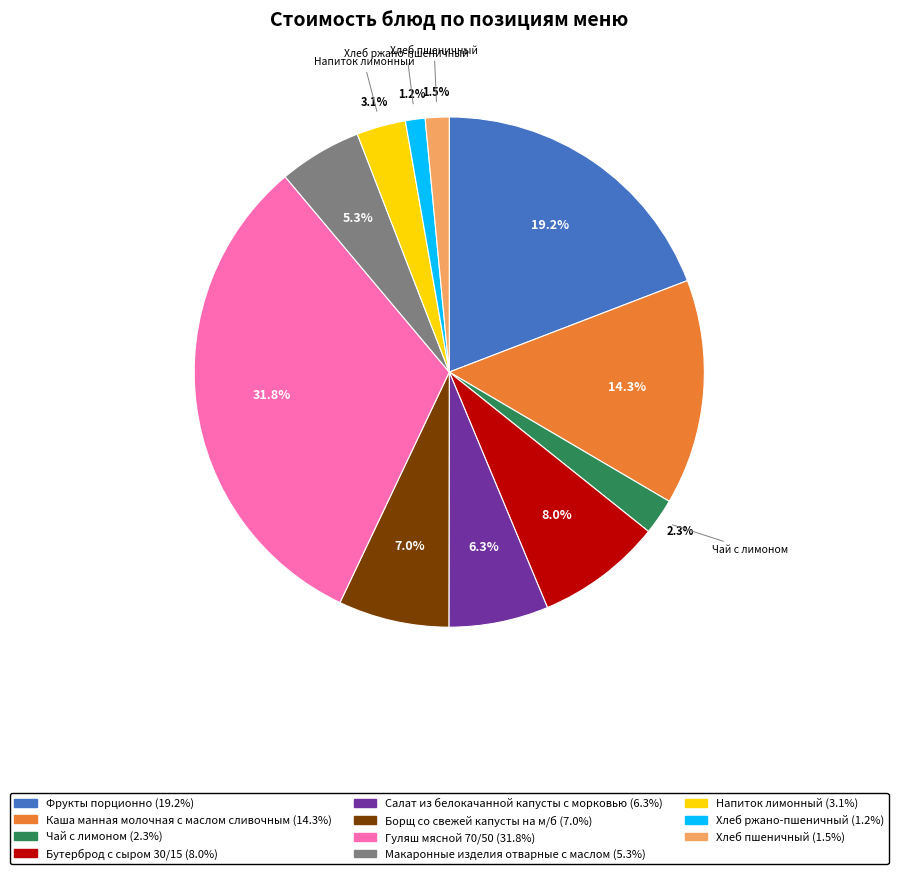

What percentage is NOT represented by Гуляш мясной 70/50?

68.2%